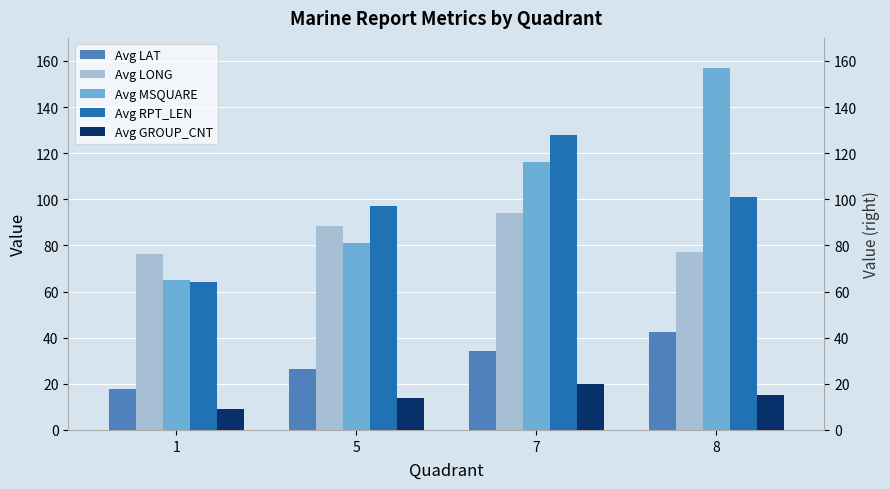

Reading right to left, list all the values displayed in this chart.

Avg LAT: 8=42.3	7=34.1	5=26.3	1=17.8
Avg LONG: 8=77.0	7=94.1	5=88.5	1=76.3
Avg MSQUARE: 8=157.0	7=116.0	5=81.0	1=65.0
Avg RPT_LEN: 8=101.0	7=128.0	5=97.0	1=64.0
Avg GROUP_CNT: 8=15.0	7=20.0	5=14.0	1=9.0